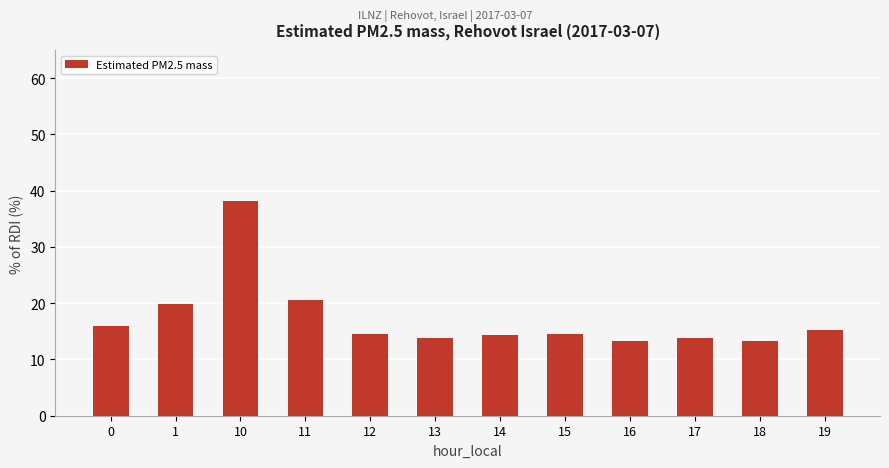

What is the difference between the values at 0 and 17?

2.1